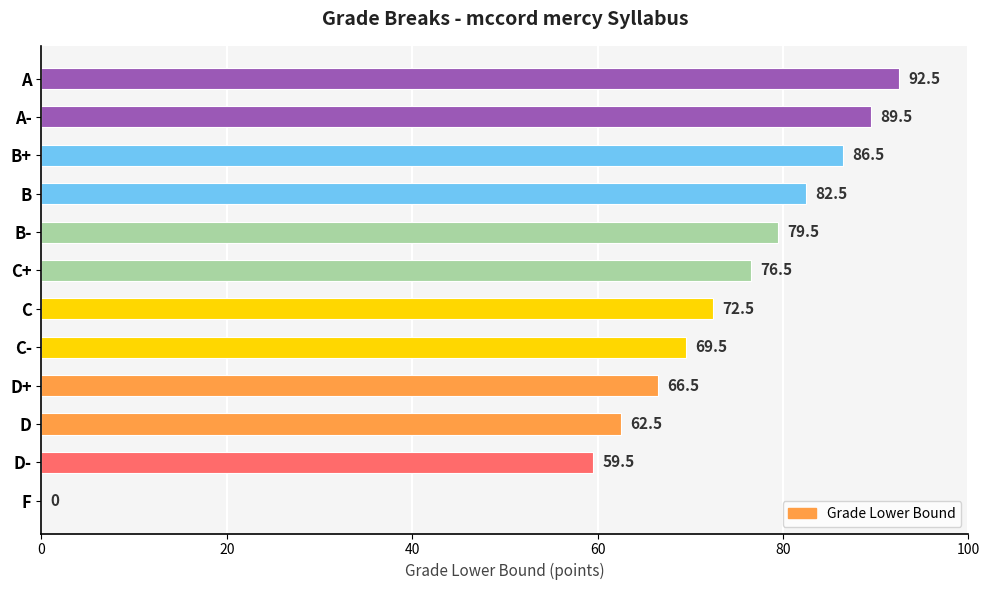

Reading bottom to top, list all the values displayed in this chart.

F=0.0	D-=59.5	D=62.5	D+=66.5	C-=69.5	C=72.5	C+=76.5	B-=79.5	B=82.5	B+=86.5	A-=89.5	A=92.5